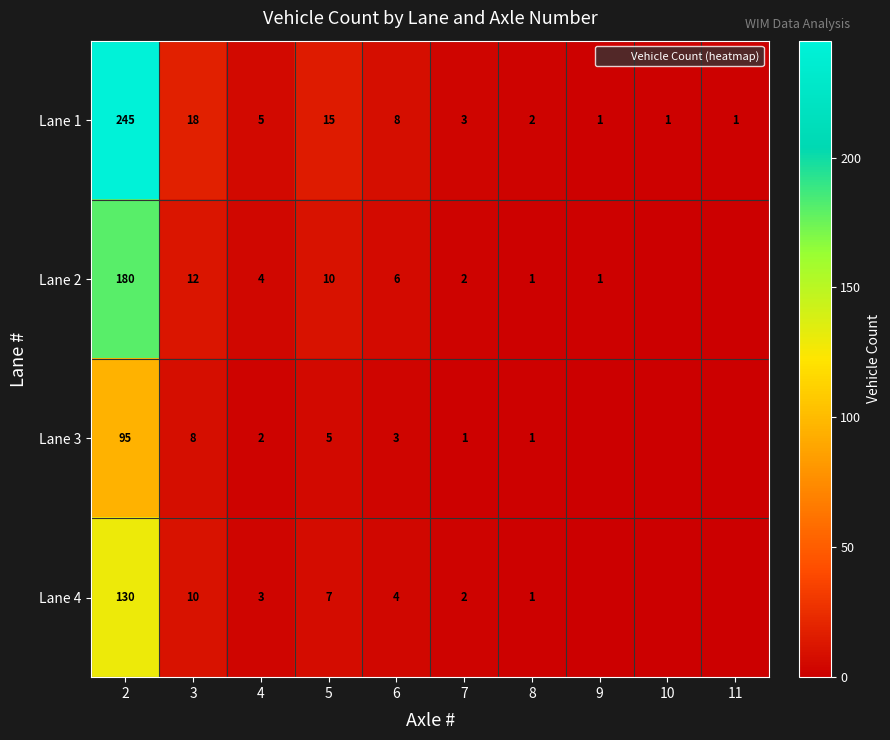

Which series changed the most between 2 and 4?

Lane 1